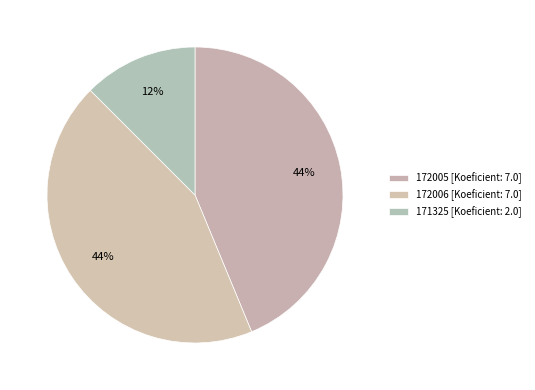

Rank the categories by value from lowest to highest.

171325, 172005, 172006